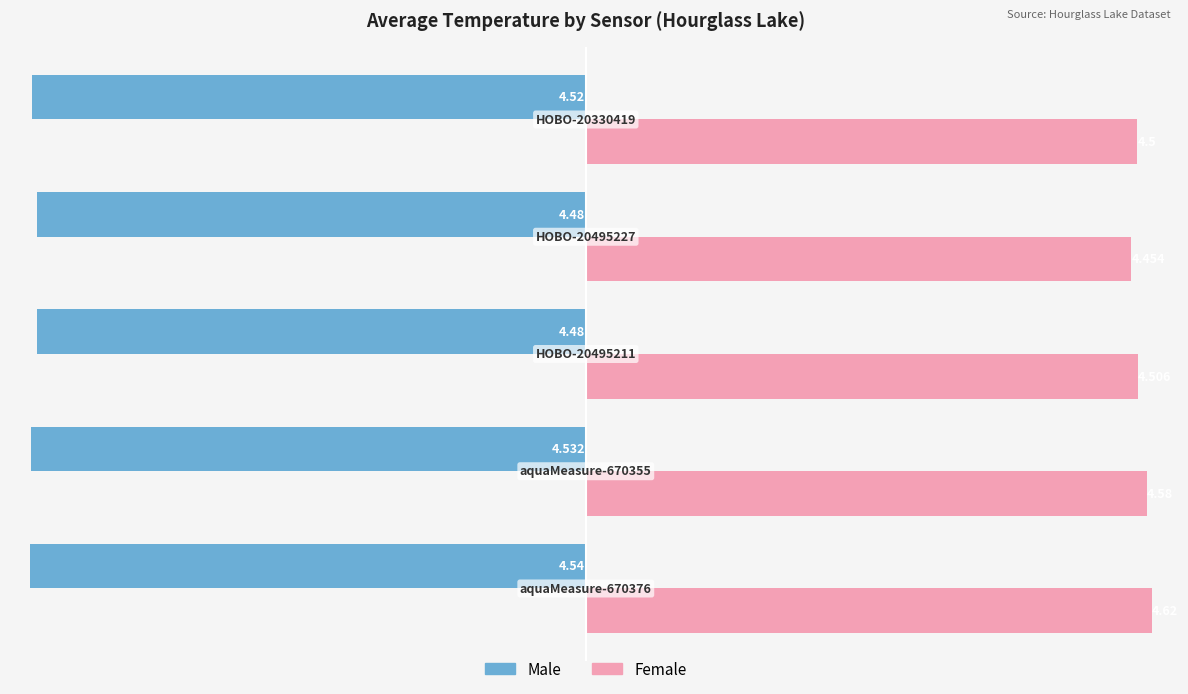

Which series has the widest spread of values?

Female